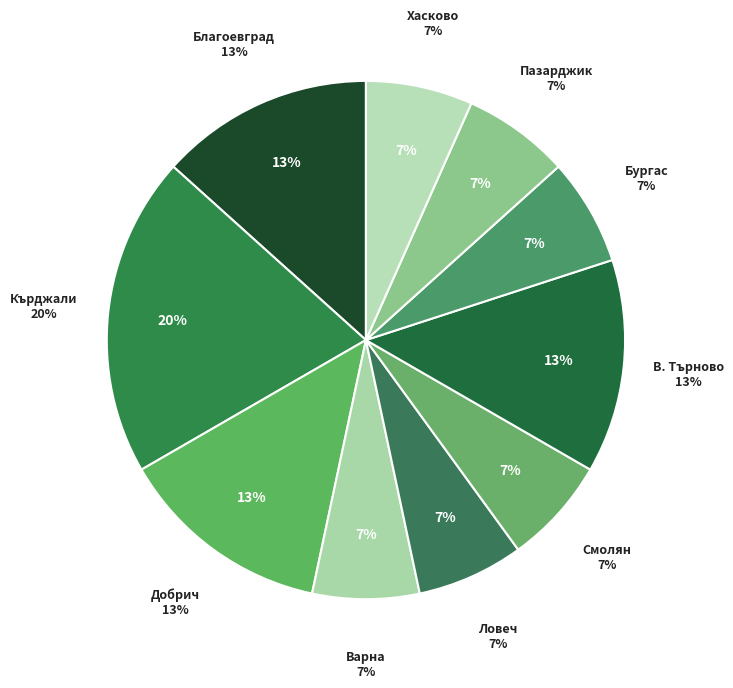

What is the ratio of the value at обл. Ловеч to the value at обл. Кърджали?

0.3